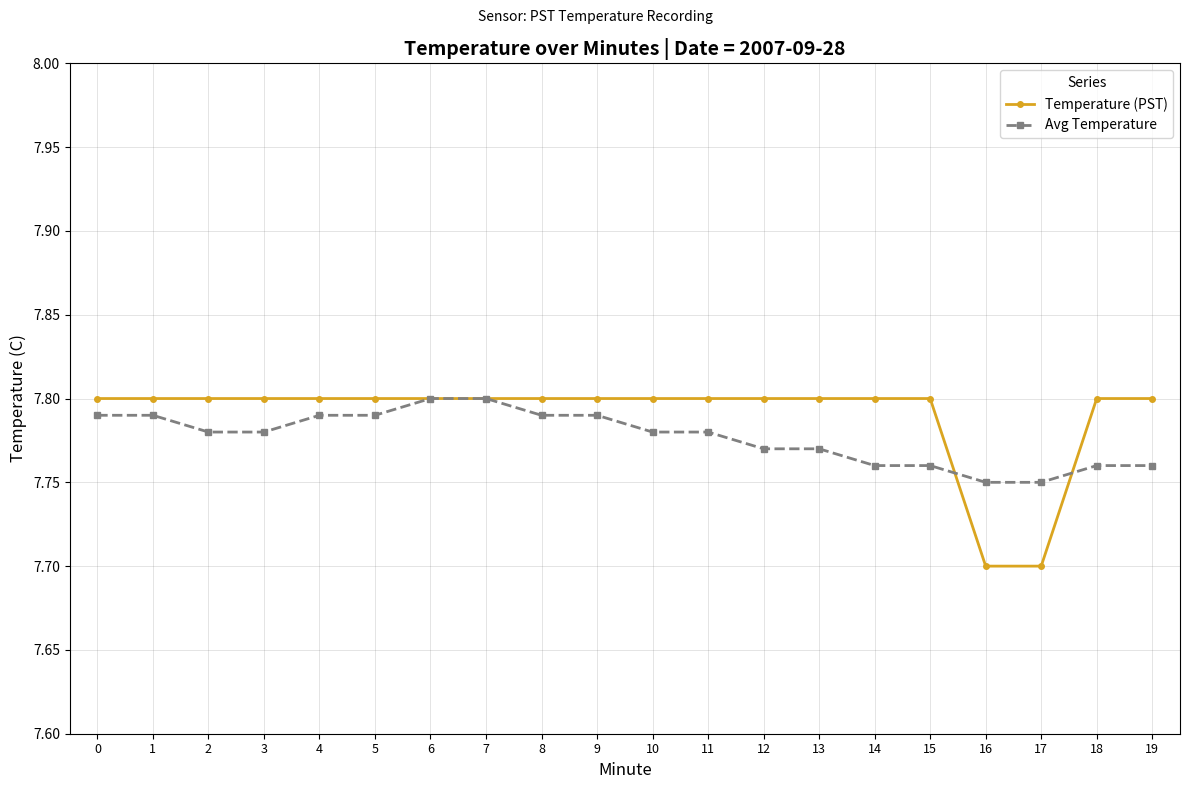

Is it true that Temperature (PST) equals 2.1 at 3?

False